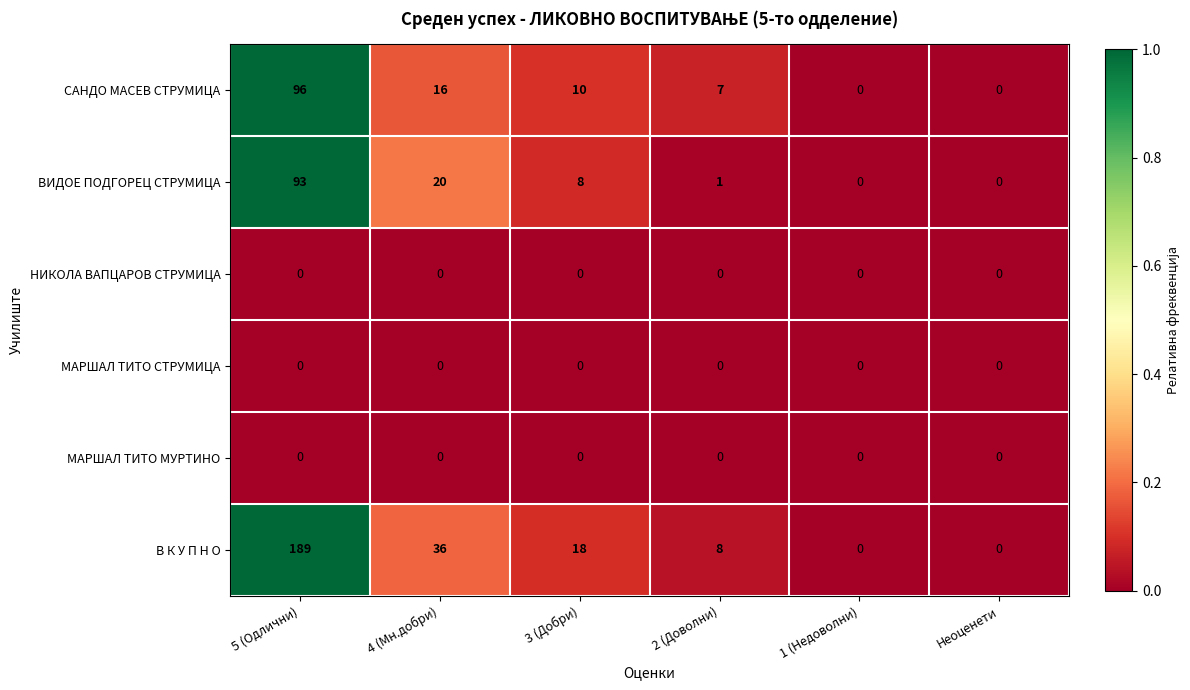

Which label corresponds to the largest value in the chart?

5 (Одлични)